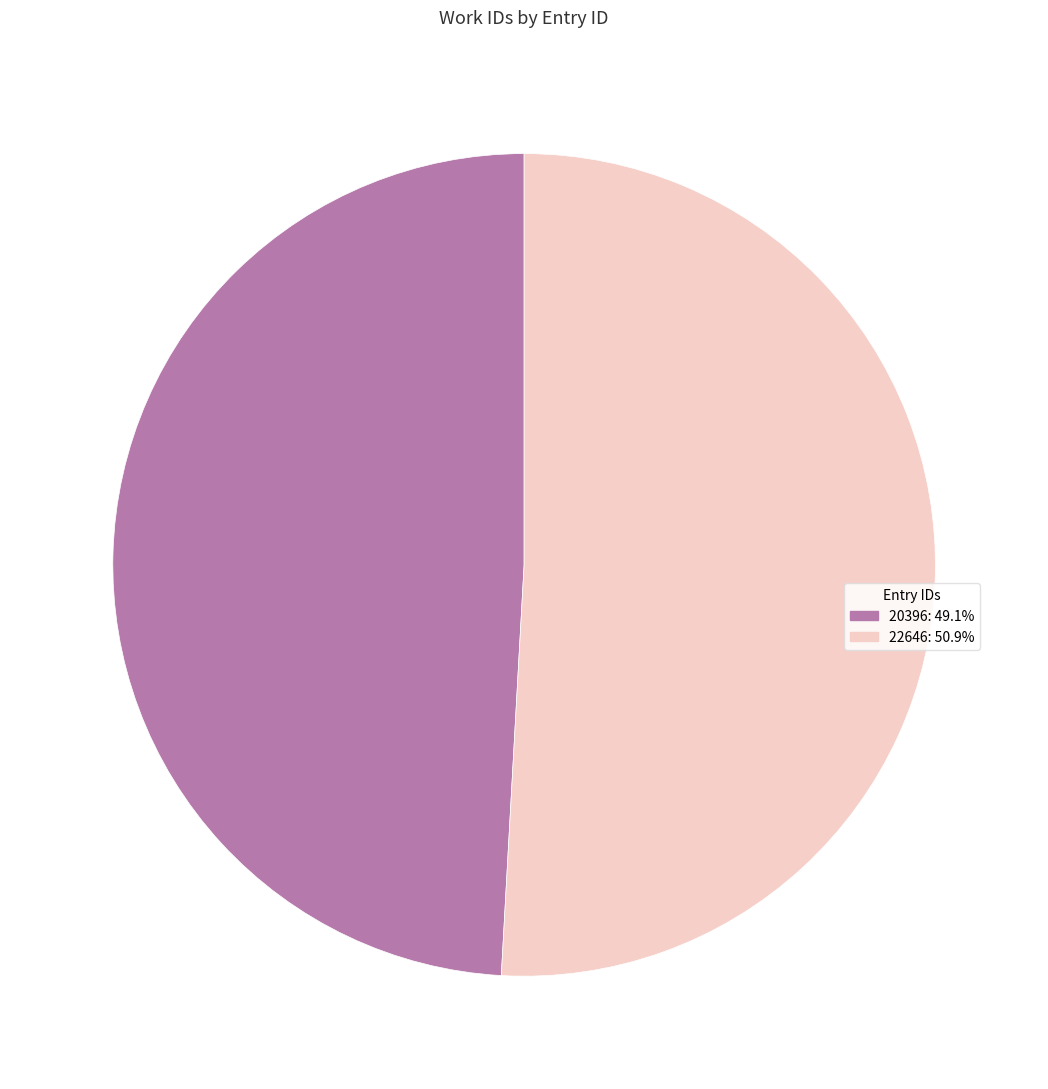

Which category has the smallest portion of the pie?

20396